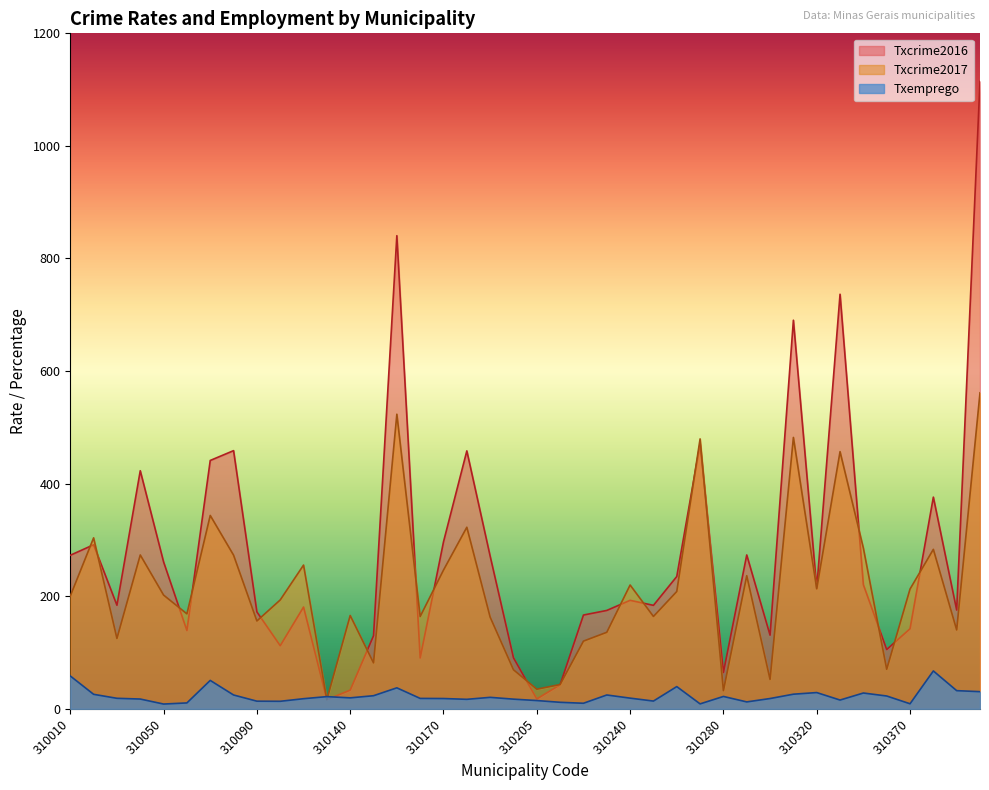

At which category is the sum across all series the highest?

310390